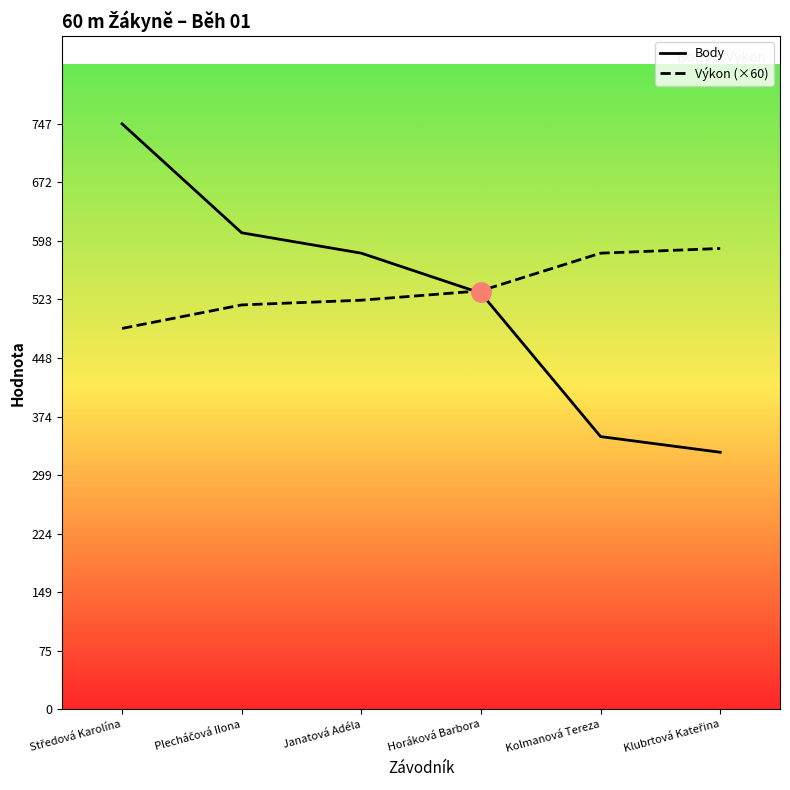

The value of Body at Janatová Adéla is 582. True or false?

True